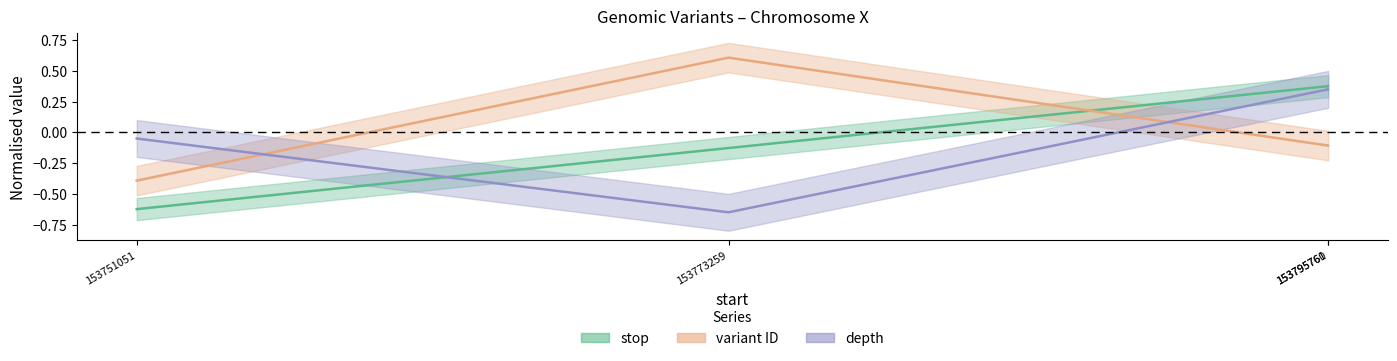

Reading left to right, extract all data points from this chart.

stop: 153751051=-0.6	153773259=-0.1	153795761=0.4	153795760=0.4
variant ID: 153751051=-0.4	153773259=0.6	153795761=-0.1	153795760=-0.1
depth: 153751051=-0.0	153773259=-0.6	153795761=0.3	153795760=0.3